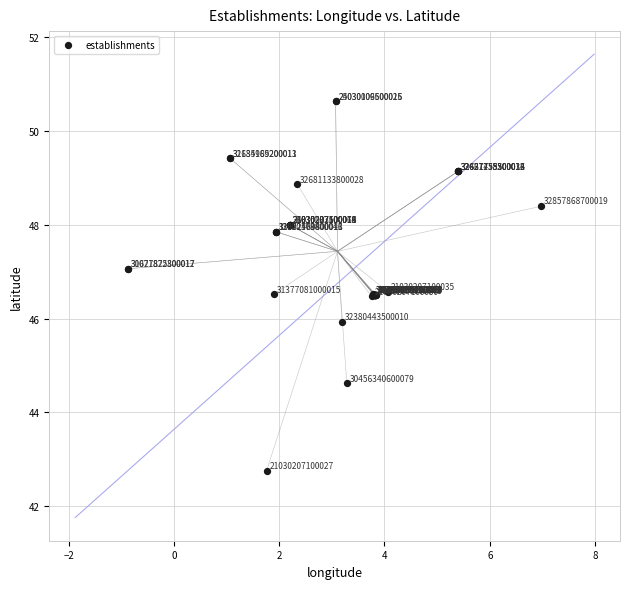

What Y value in the scatter plot is closest to 46?

45.9